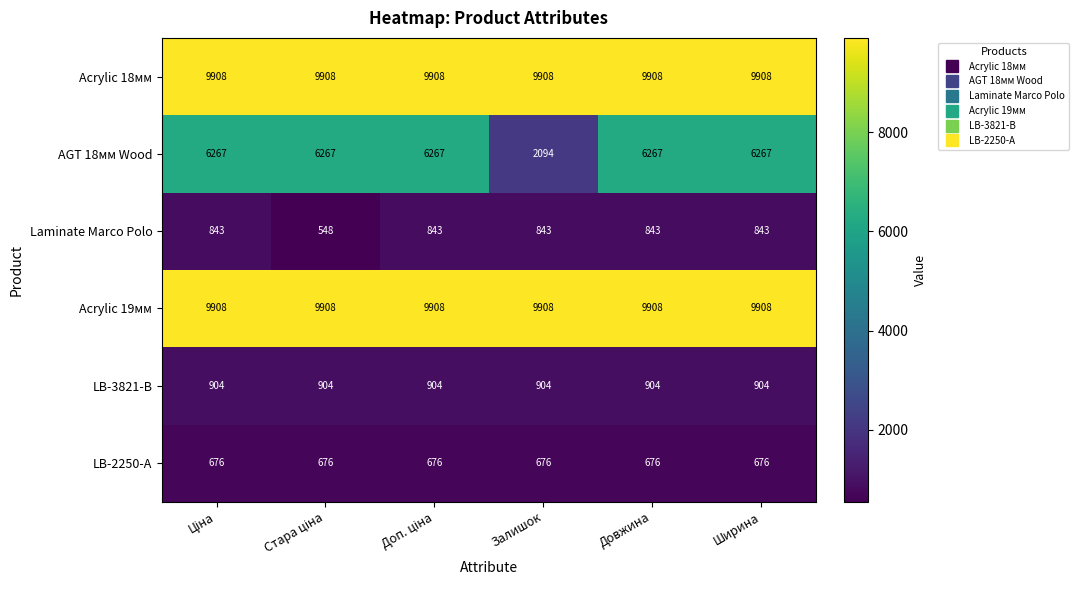

True or false: LB-2250-А has a value of 676 at Довжина.

True